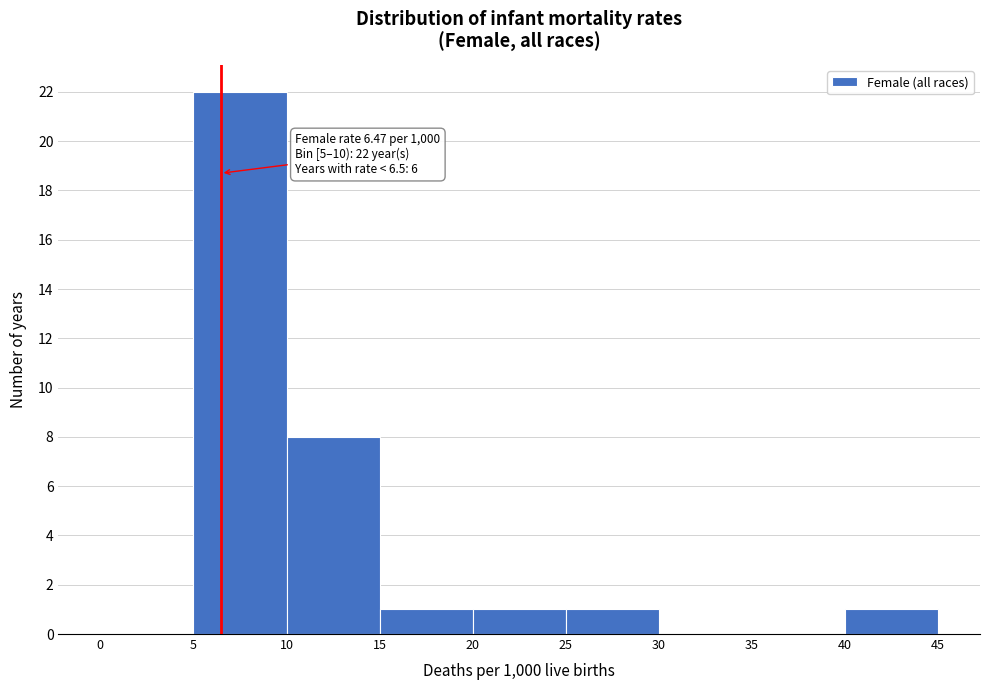

Which range on the x-axis has the tallest bar?

5 to 10